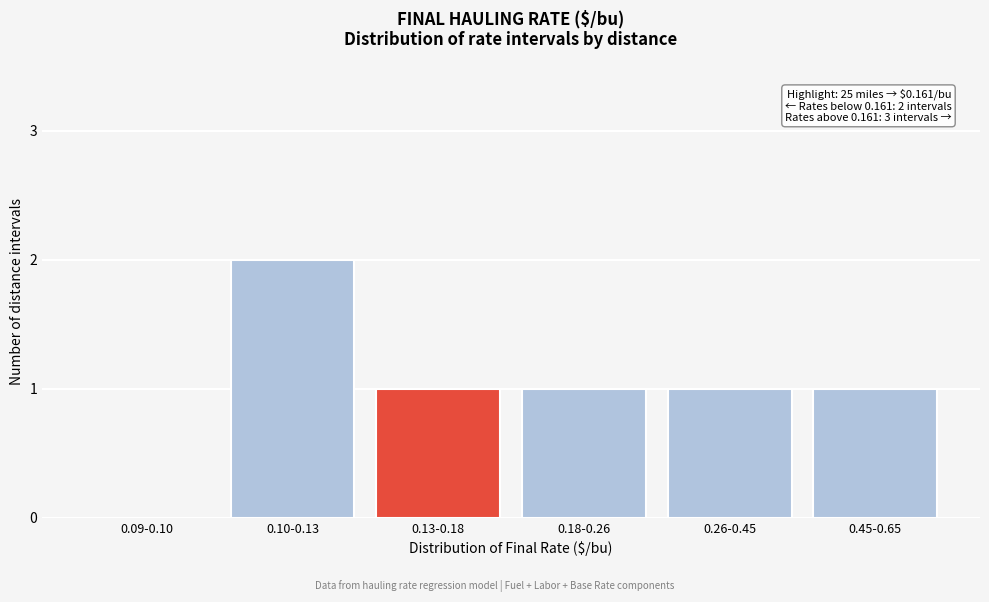

Reading right to left, list all the values displayed in this chart.

0.45-0.65=1	0.26-0.45=1	0.18-0.26=1	0.13-0.18=1	0.10-0.13=2	0.09-0.10=0